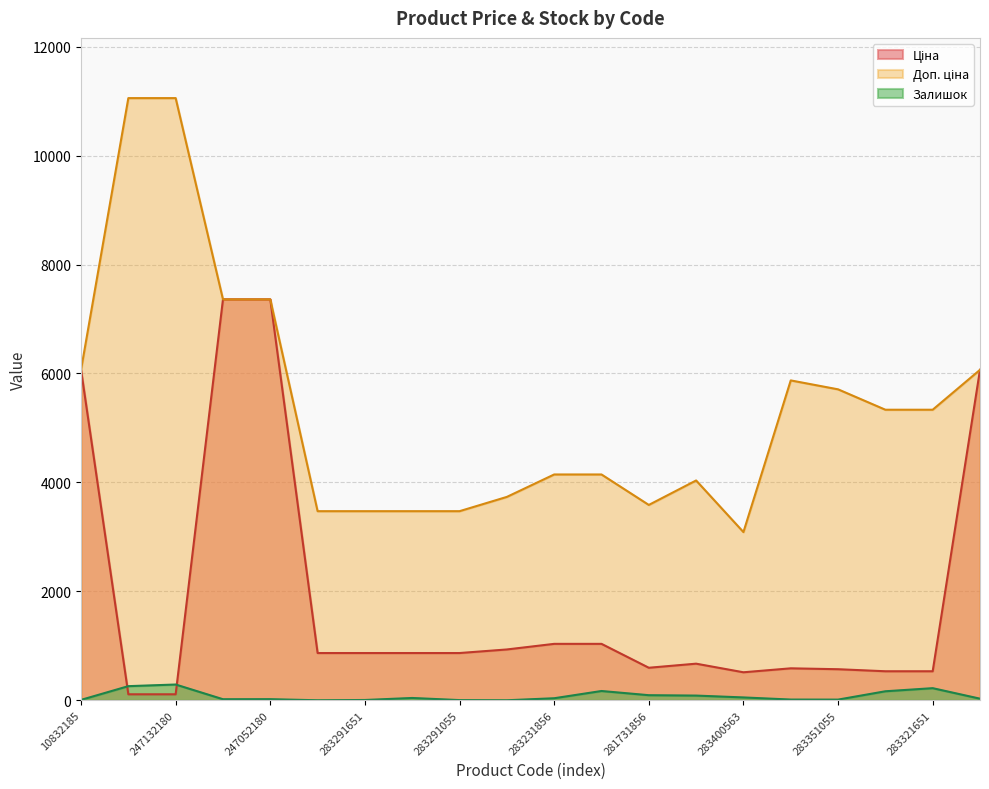

Is it true that Залишок equals 7.3 at 283381651?

False